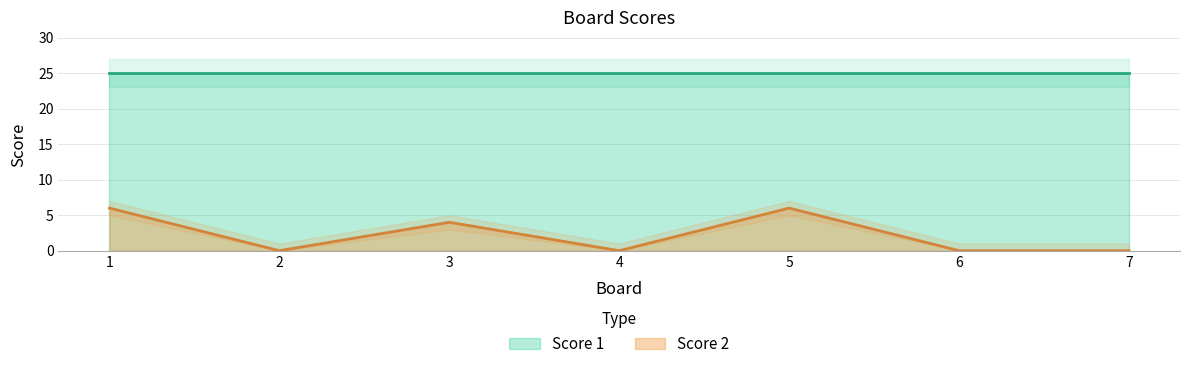

The value of Score 2 at 7 is -3. True or false?

False